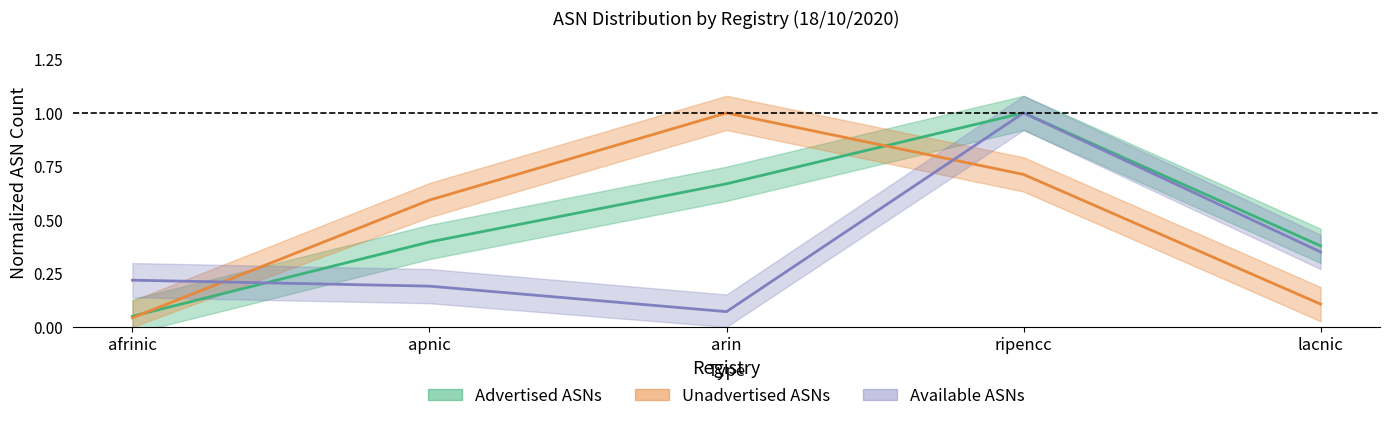

What is the difference between the maximum and second lowest values in the advertised series?

0.6